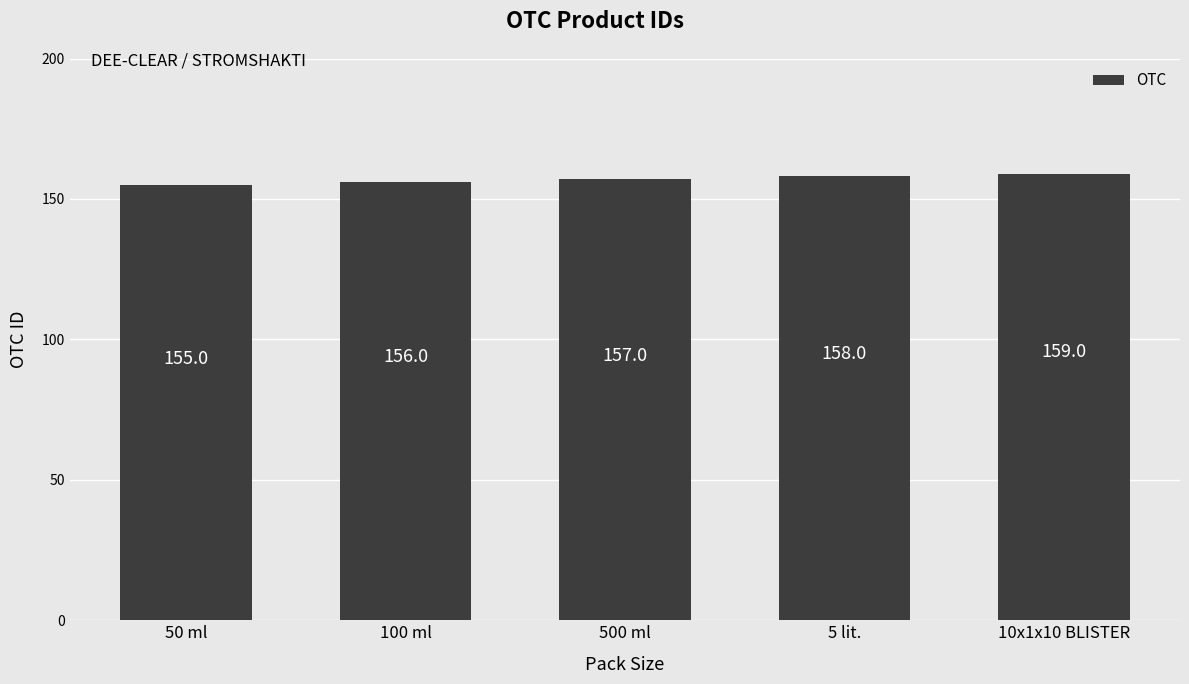

What is the change in value from 100 ml to 5 lit.?

+2